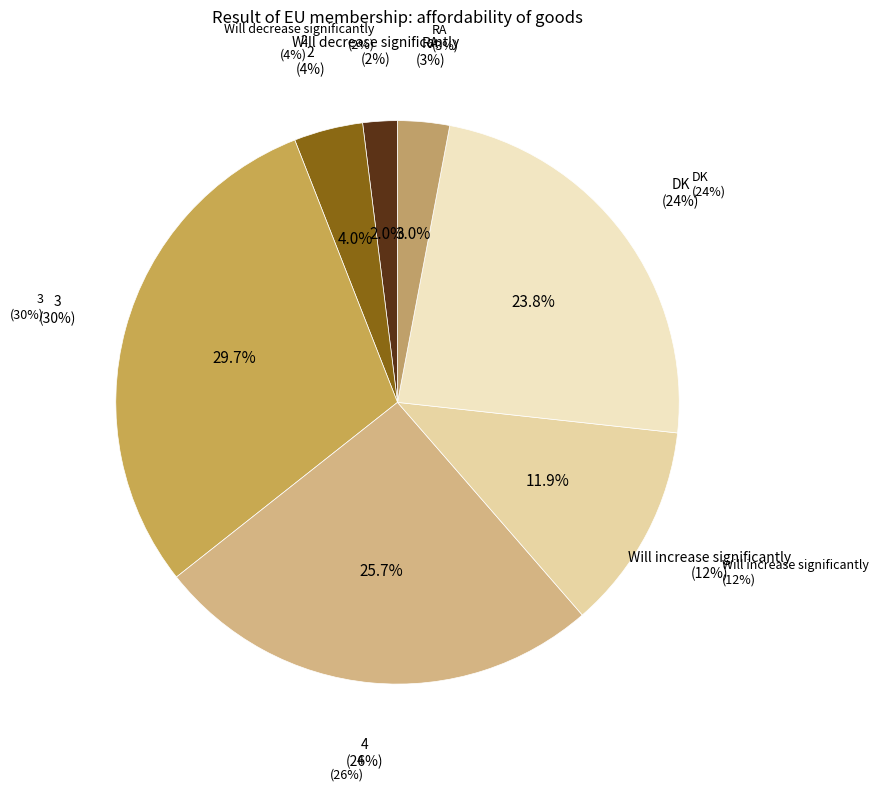

What is the change in value from Will decrease significantly to 2?

+2